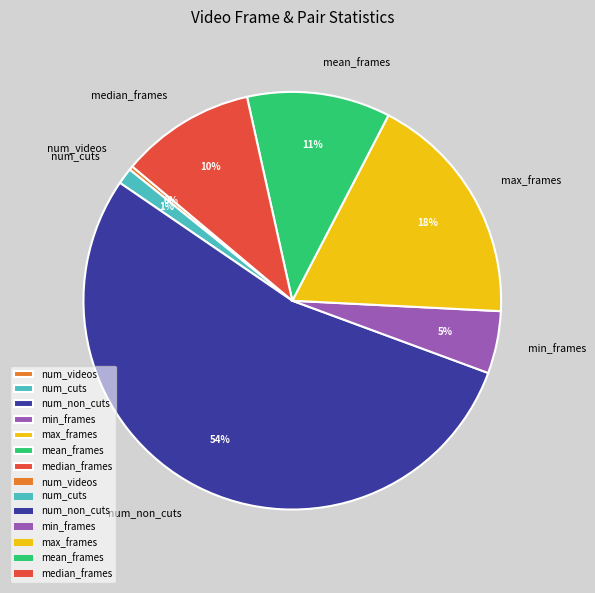

Which slice is the largest?

num_non_cuts